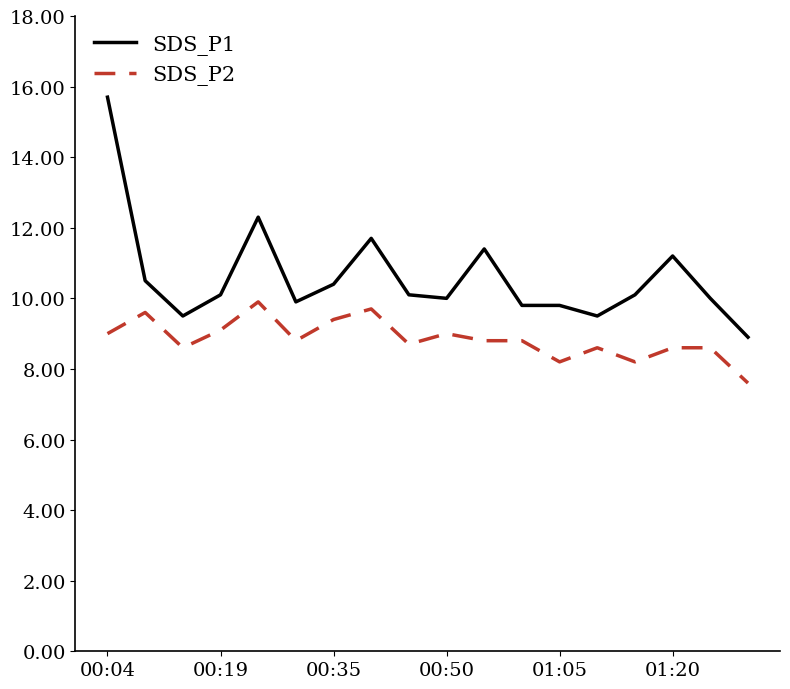

What is the difference between the second highest and minimum values in the SDS_P1 series?

3.4